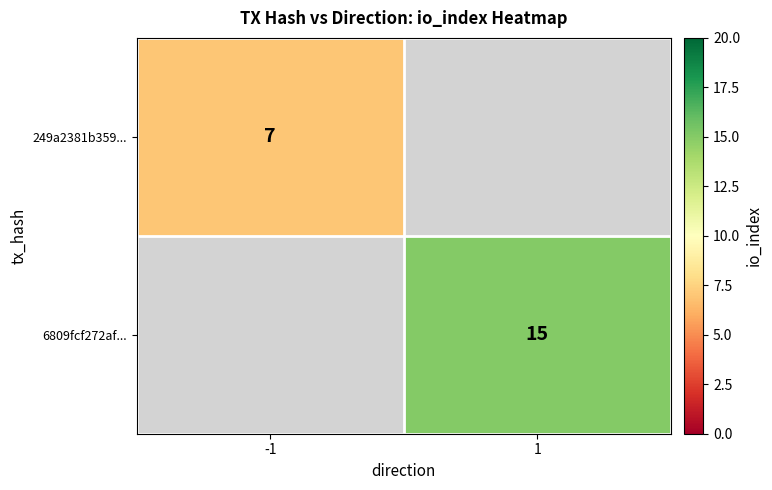

The value of 6809fcf272af... at 1 is 6. True or false?

False